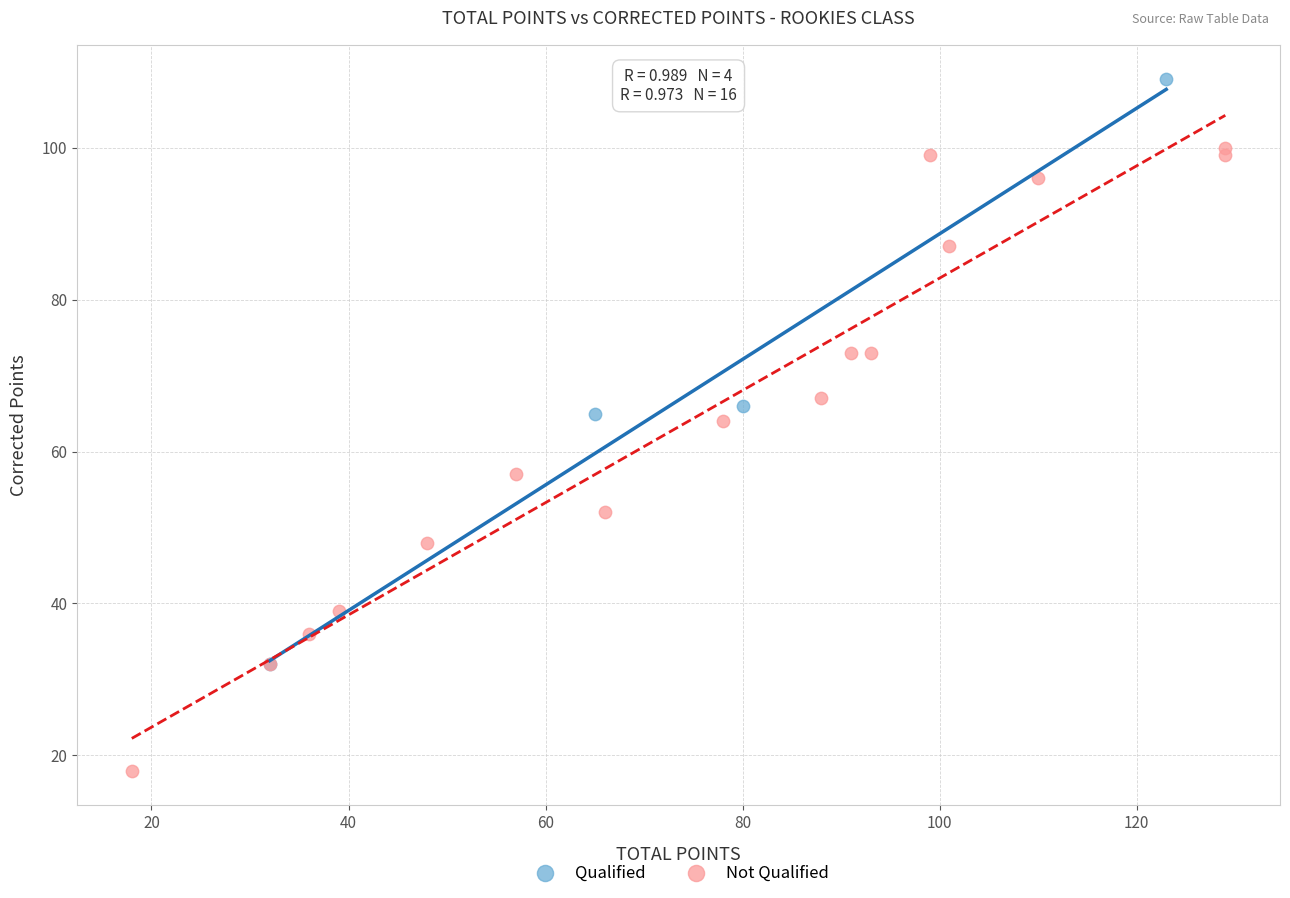

Which series reaches the minimum Y coordinate?

Not Qualified